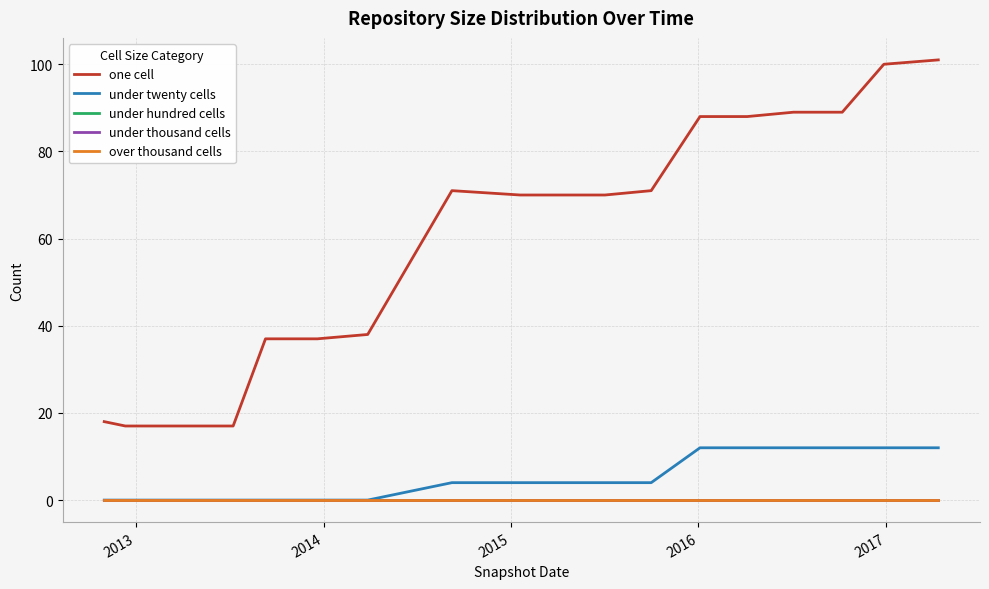

Is this an area chart (filled region under the line)?

No